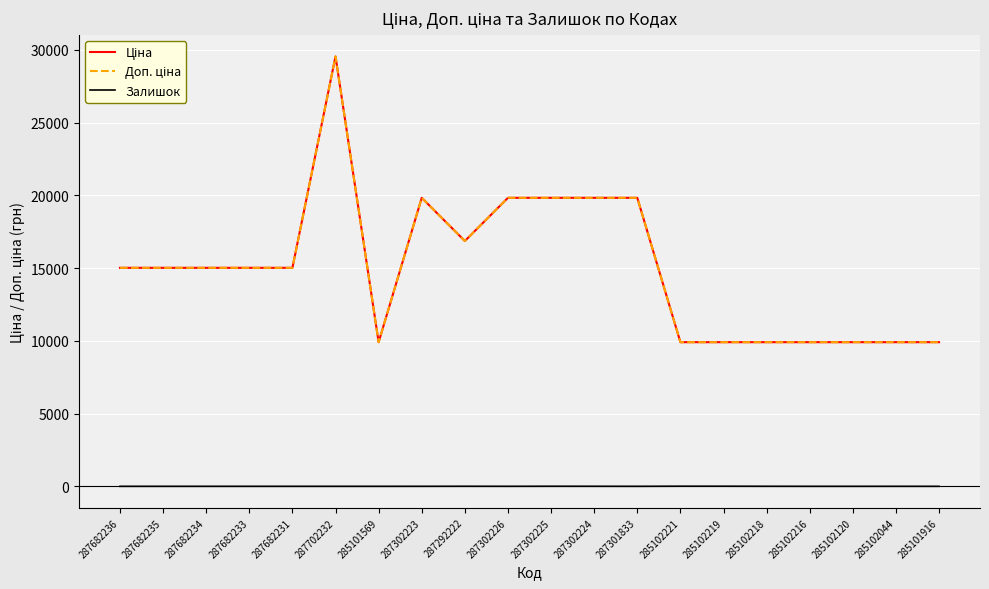

Rank the series by their maximum value, from lowest to highest.

Залишок, Ціна, Доп. ціна